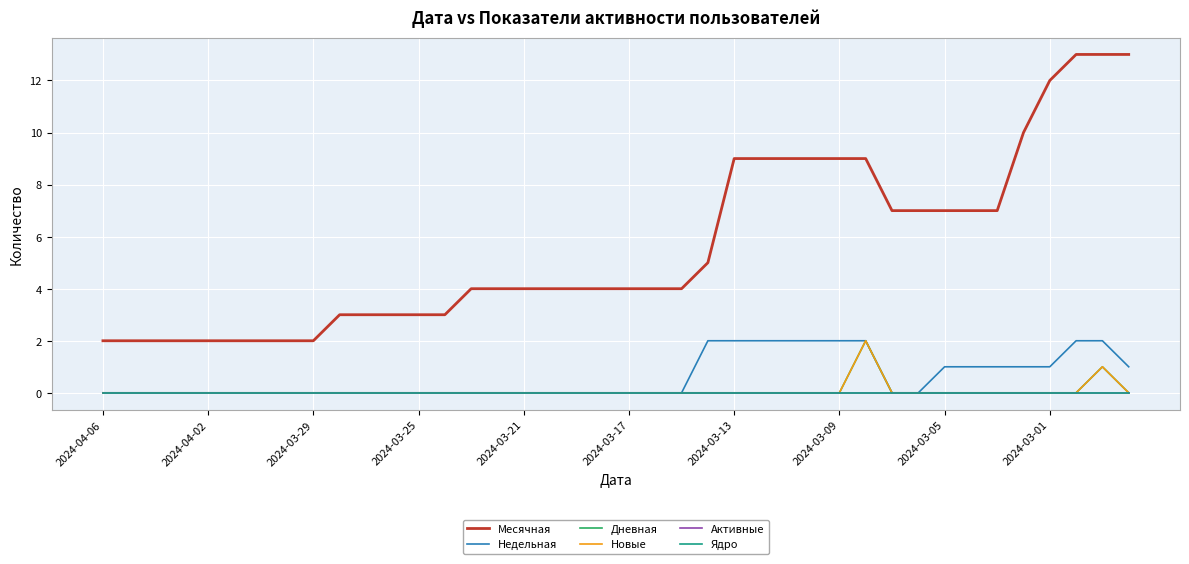

Does the chart display data point markers on the line(s)?

No